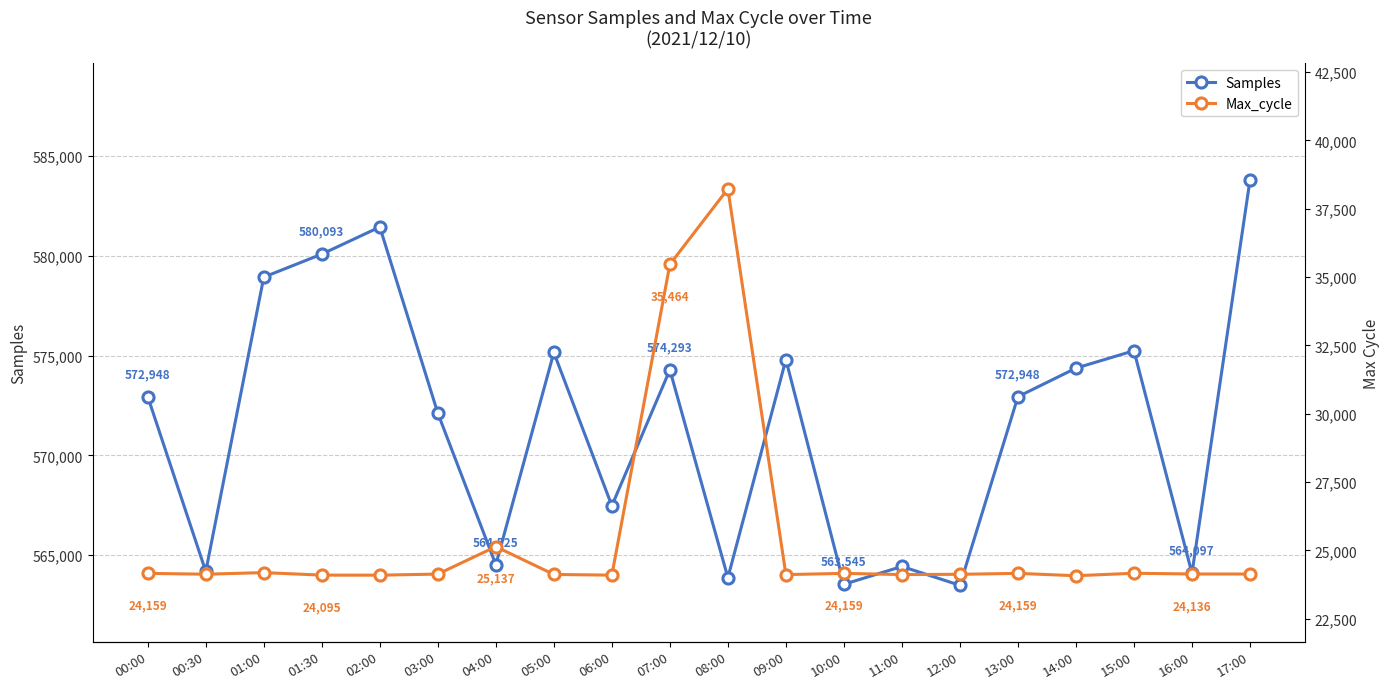

What is the difference between the maximum and minimum values in the Max_cycle series?

14154